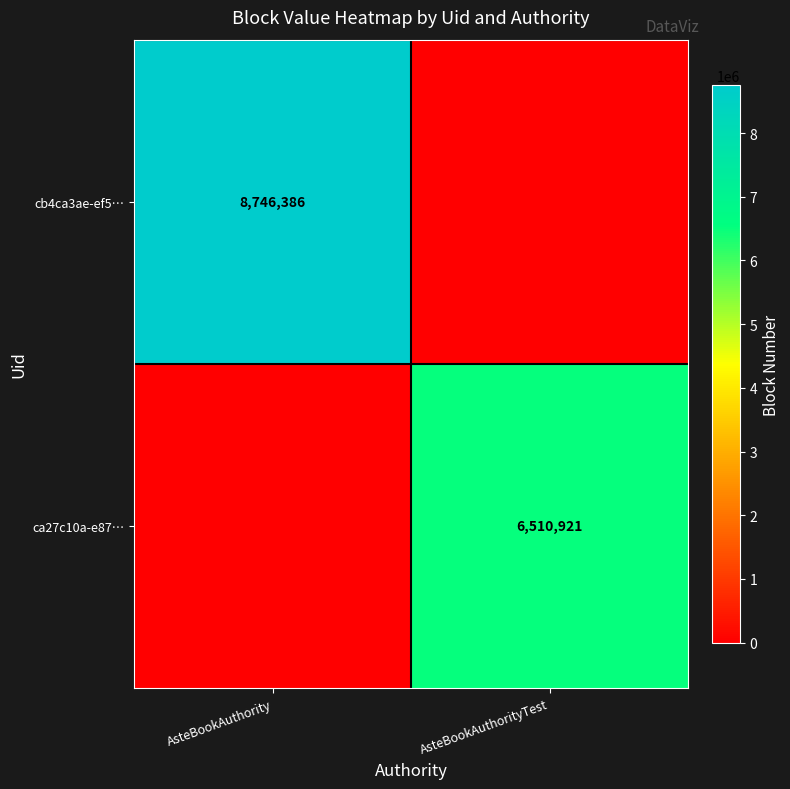

Is it true that ca27c10a-e87… equals 6510921 at AsteBookAuthorityTest?

True